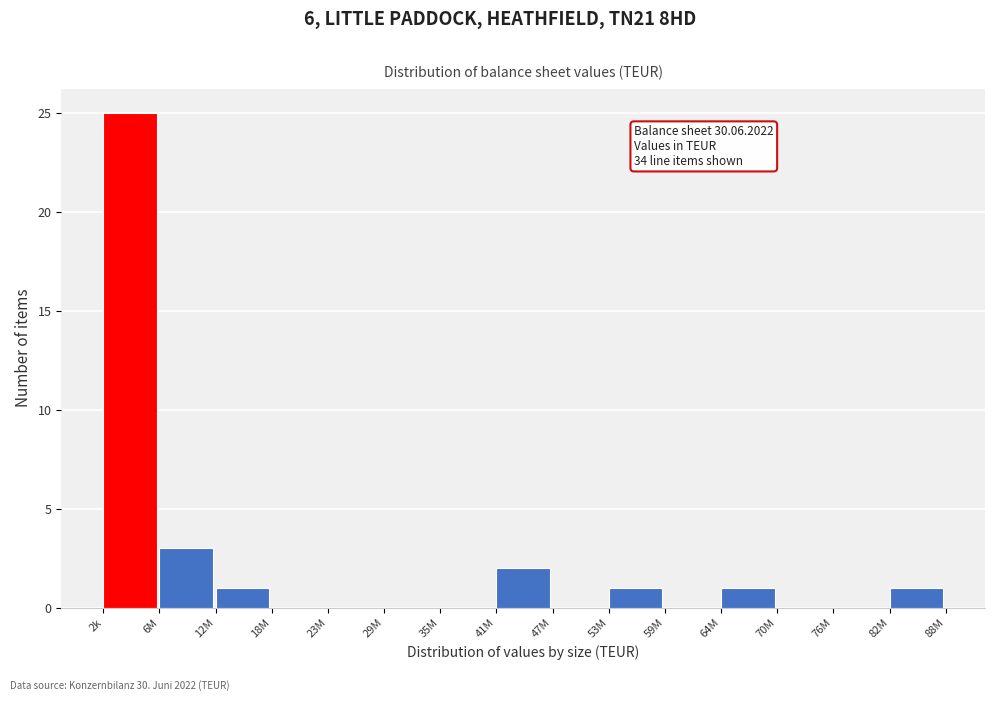

Reading left to right, transcribe all the data shown in this chart.

2k=25	6M=3	12M=1	18M=0	23M=0	29M=0	35M=0	41M=2	47M=0	53M=1	59M=0	64M=1	70M=0	76M=0	82M=1